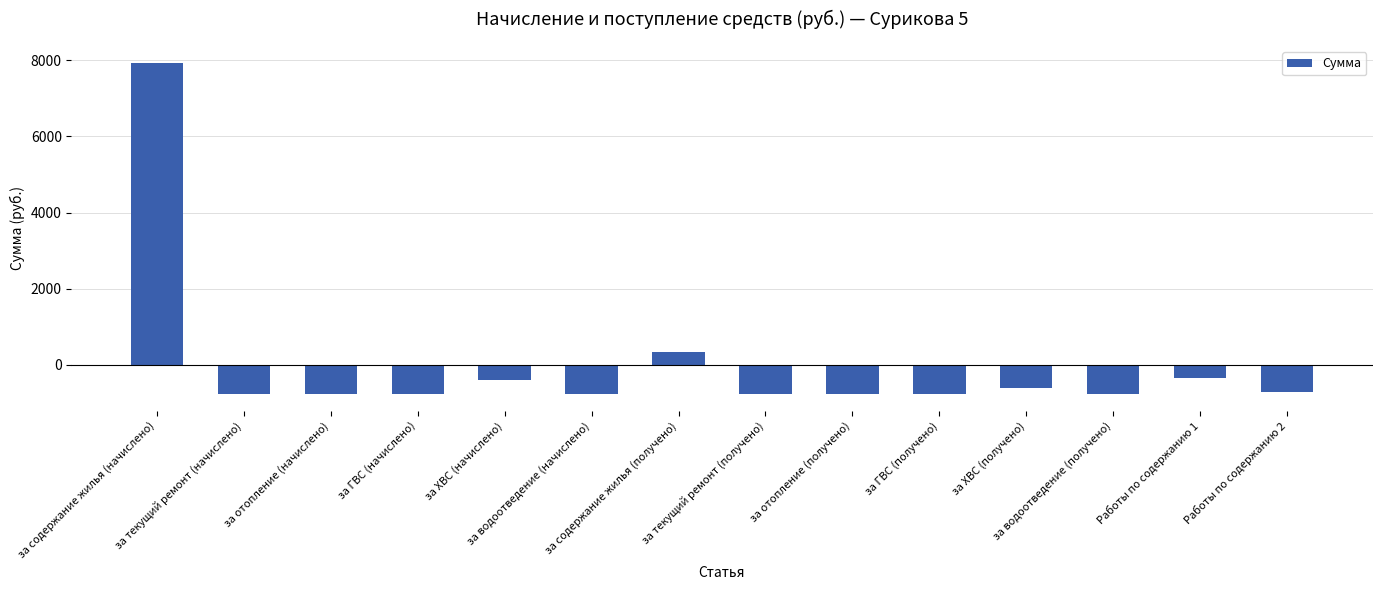

Reading left to right, transcribe all the data shown in this chart.

за содержание жилья (начислено)=7941.2	за текущий ремонт (начислено)=-774.1	за отопление (начислено)=-774.1	за ГВС (начислено)=-774.1	за ХВС (начислено)=-399.7	за водоотведение (начислено)=-774.1	за содержание жилья (получено)=336.4	за текущий ремонт (получено)=-774.1	за отопление (получено)=-774.1	за ГВС (получено)=-774.1	за ХВС (получено)=-609.1	за водоотведение (получено)=-774.1	Работы по содержанию 1=-355.1	Работы по содержанию 2=-720.6